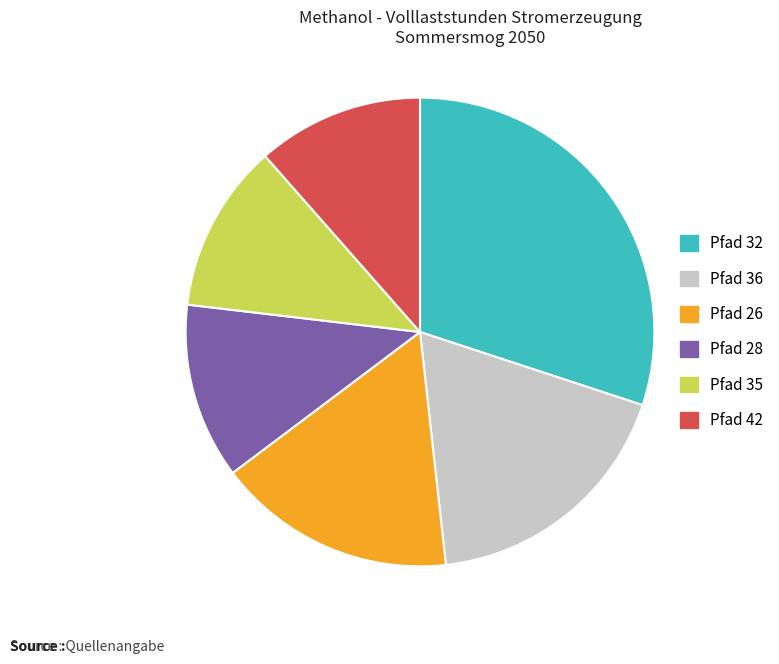

Is Pfad 28 the majority of the pie?

No